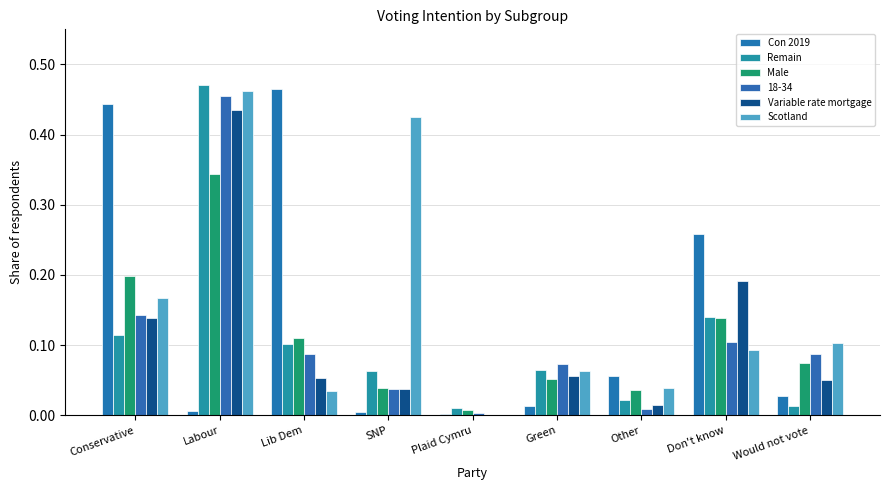

How many groups of bars are there?

9